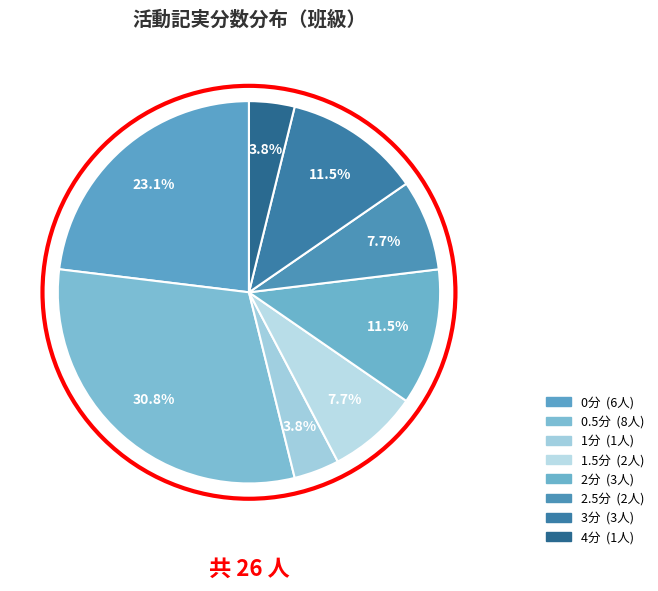

How many segments does this pie chart have?

8